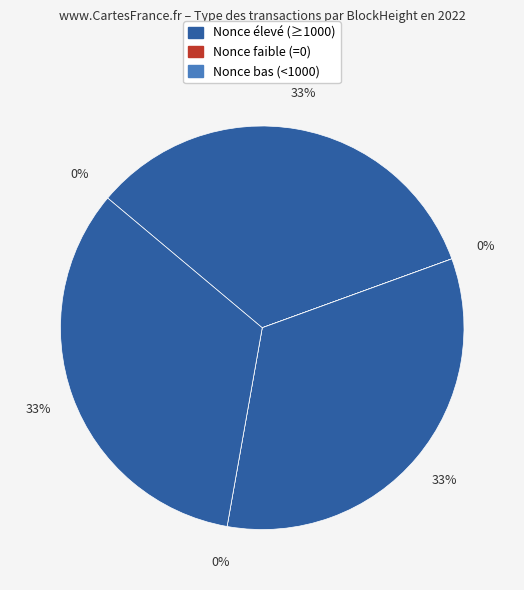

Is it true that 138306 is 28% of the pie?

False